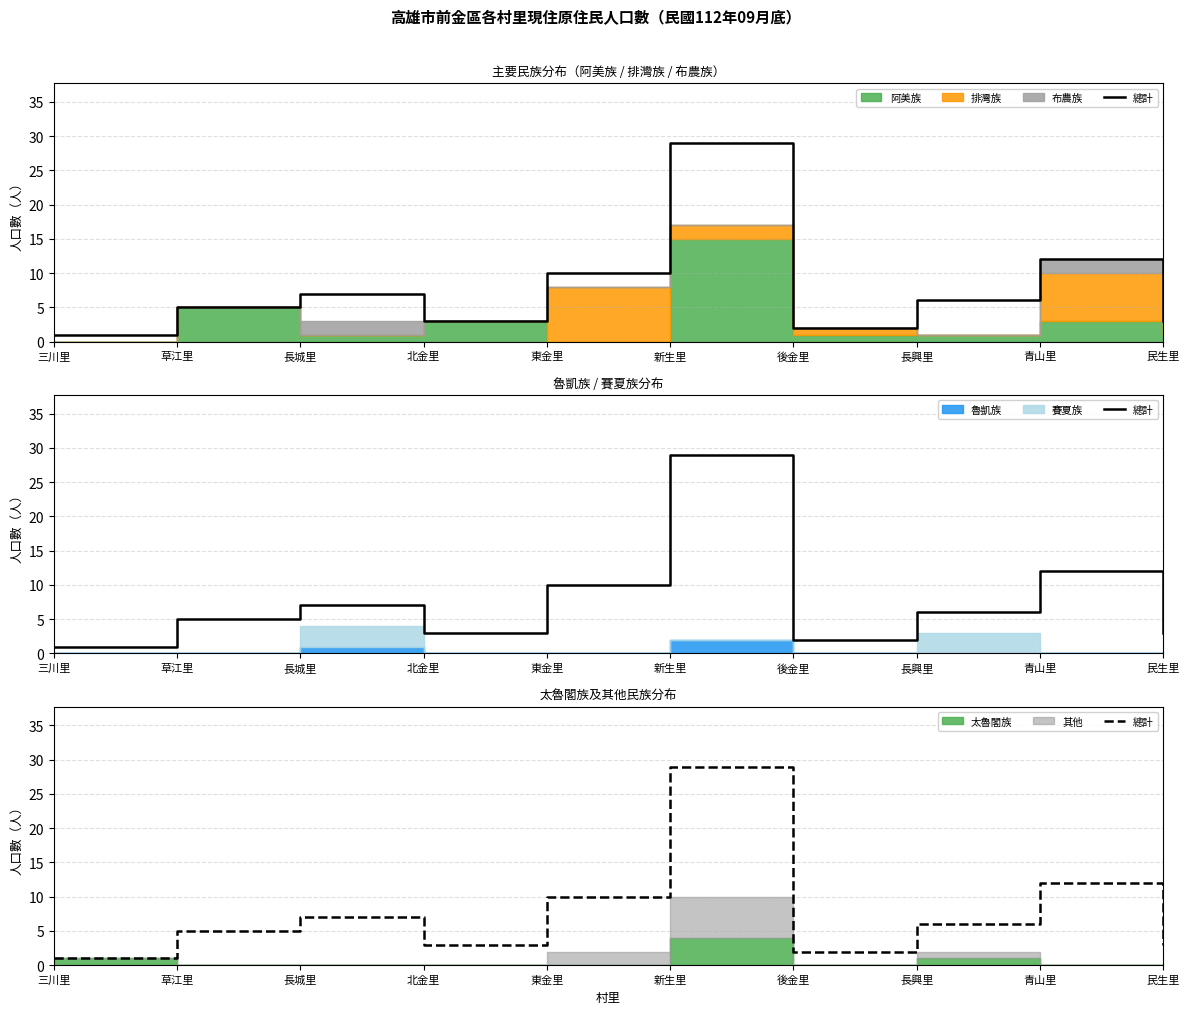

Rank the categories by value from highest to lowest.

新生里, 青山里, 東金里, 長城里, 長興里, 草江里, 北金里, 民生里, 後金里, 三川里